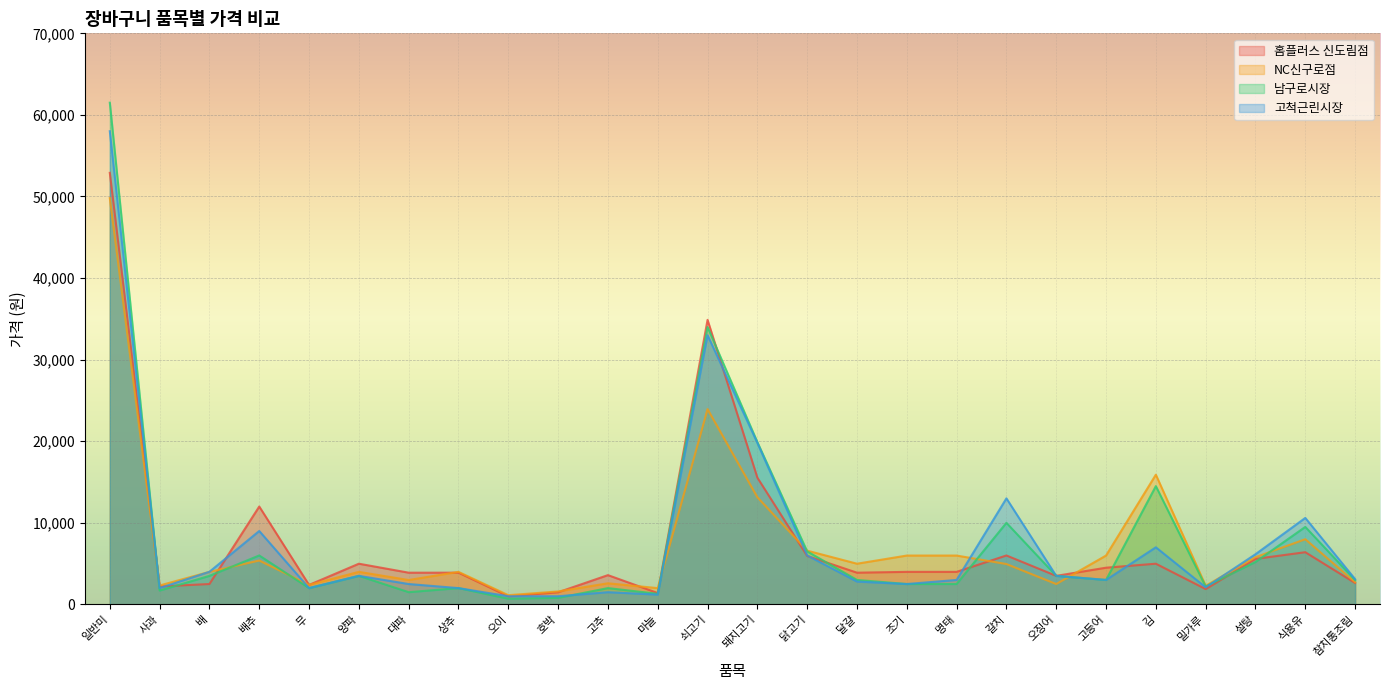

Where is the first local minimum for 고척근린시장?

사과